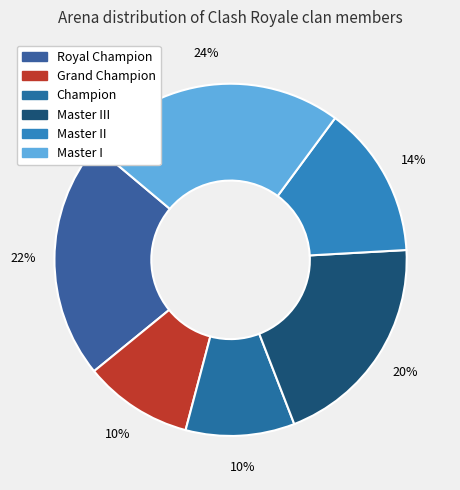

Count the number of slices in the pie.

6